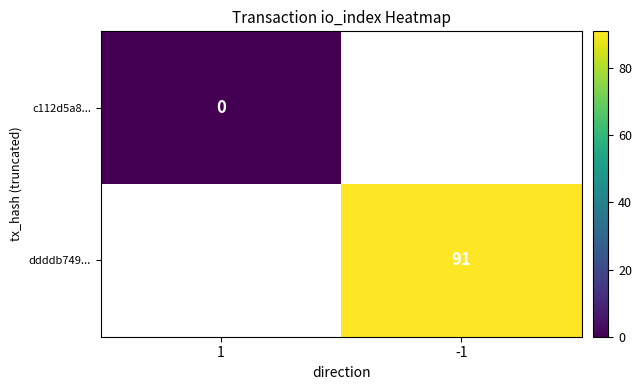

The ddddb749... series shows 142 at -1. True or false?

False